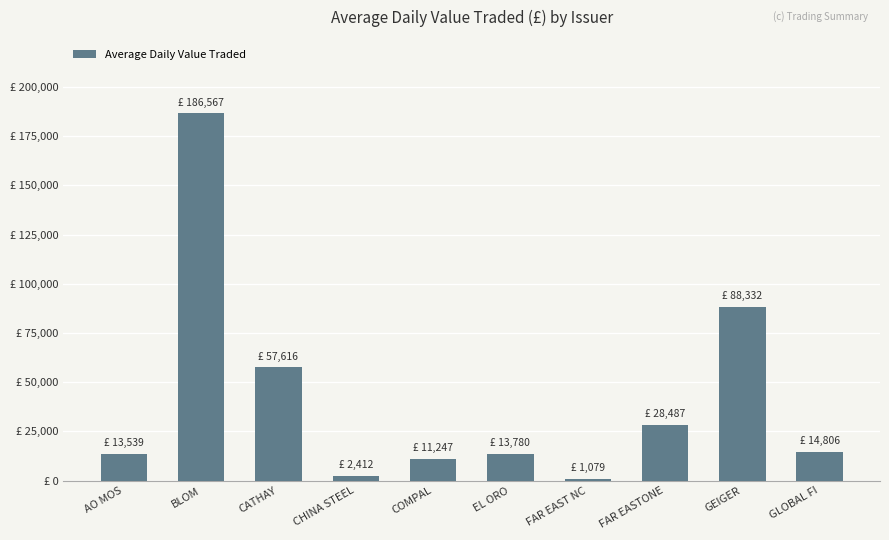

Rank the categories by value from highest to lowest.

BLOM, GEIGER, CATHAY, FAR EASTONE, GLOBAL FI, EL ORO, AO MOS, COMPAL, CHINA STEEL, FAR EAST NC